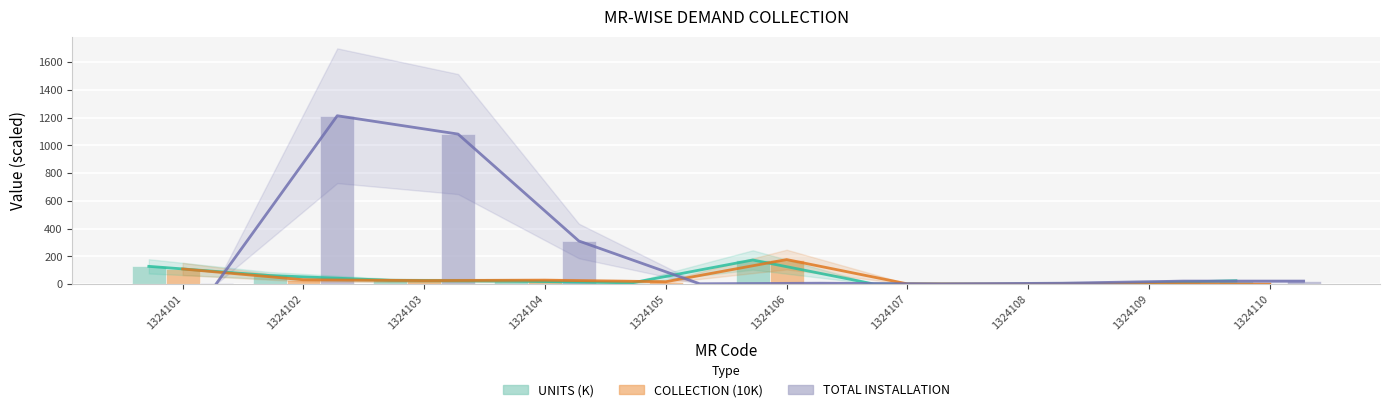

Is it true that UNITS (K) equals 218.6 at 1324101?

False